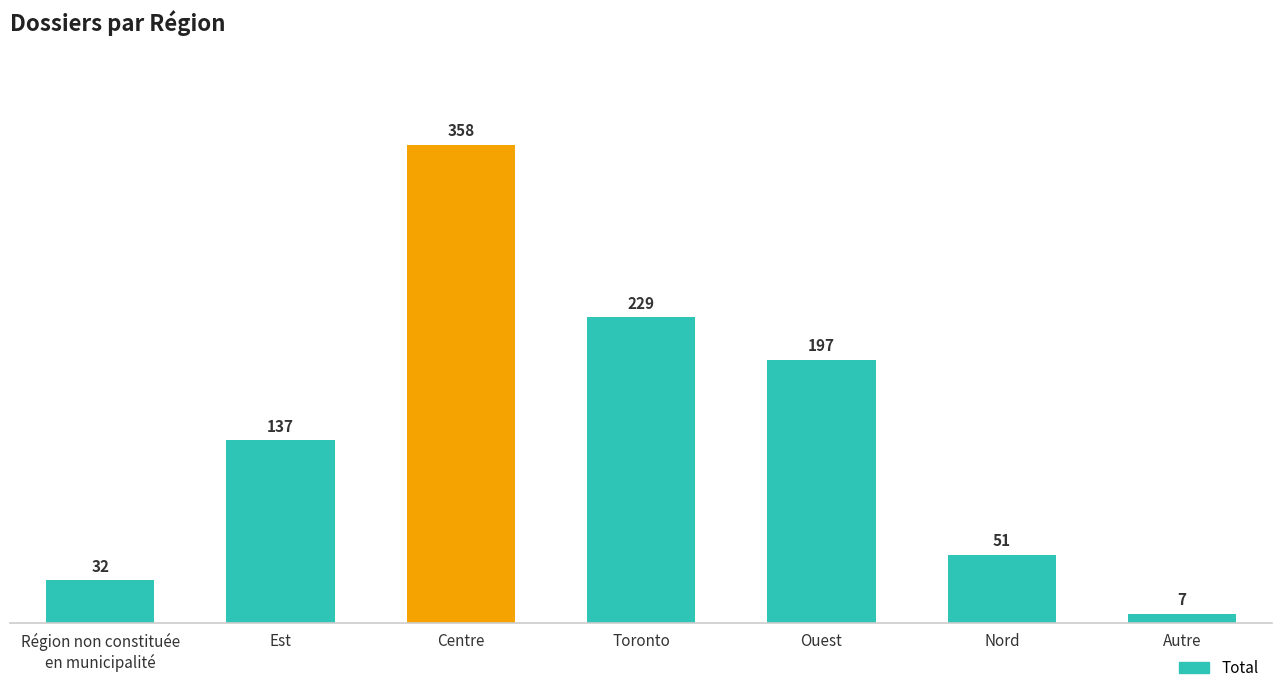

Reading left to right, what are all the values shown in this chart?

32	137	358	229	197	51	7